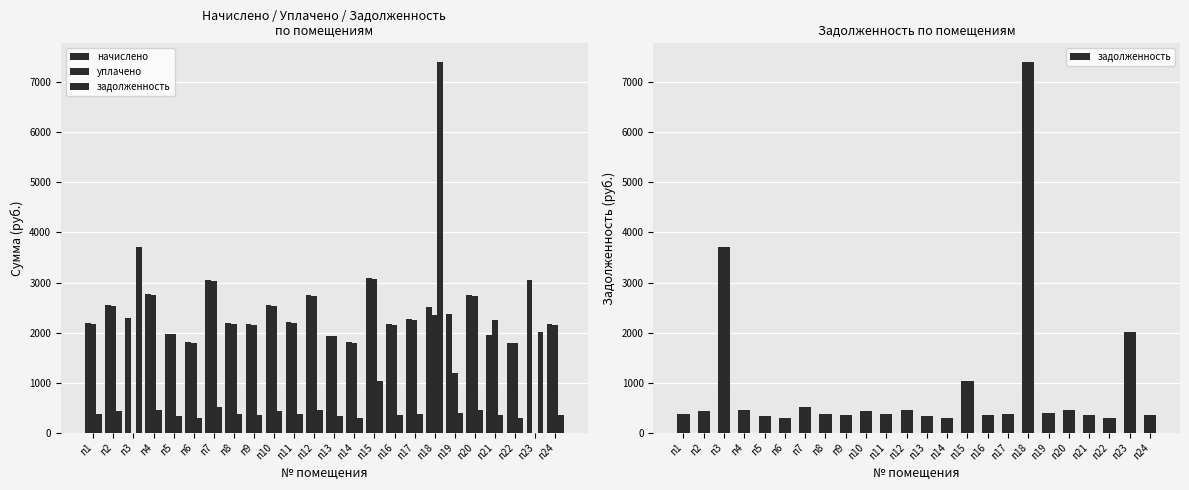

Where is начислено nearest to the value 2440?

п18